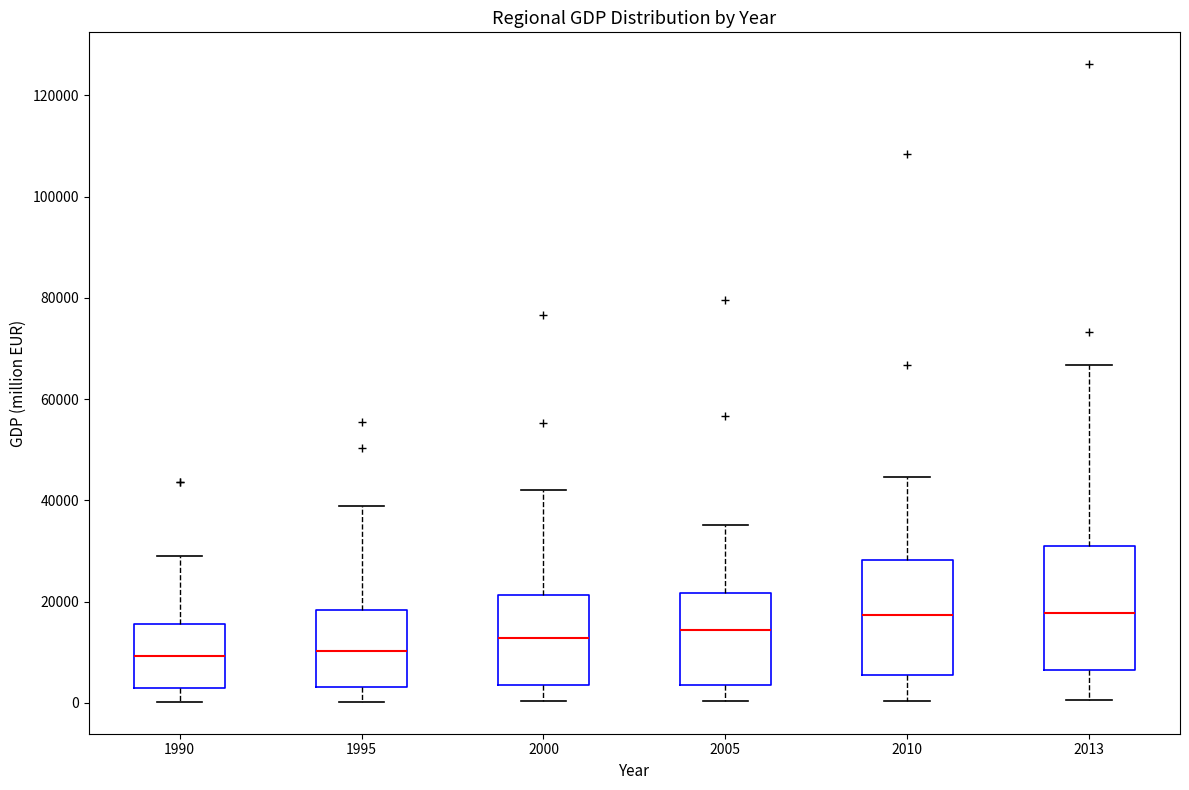

Where does the upper whisker of the box at x = 2013 end on the y-axis? The values are not printed on the chart, so give them approximately, as read against the axis.

66000